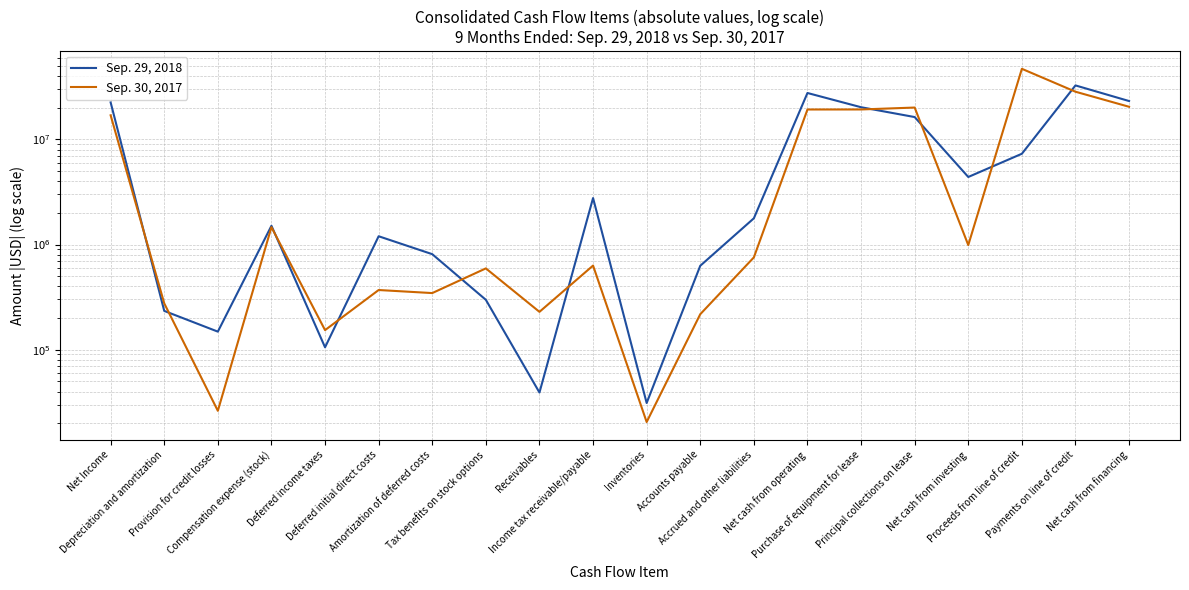

After their last crossing, which series has the higher values: Sep. 30, 2017 or Sep. 29, 2018?

Sep. 29, 2018